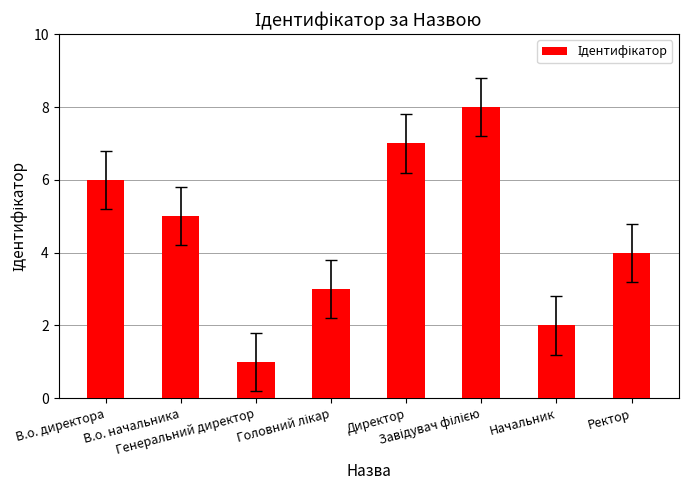

Is it true that the value at Начальник is 2?

True